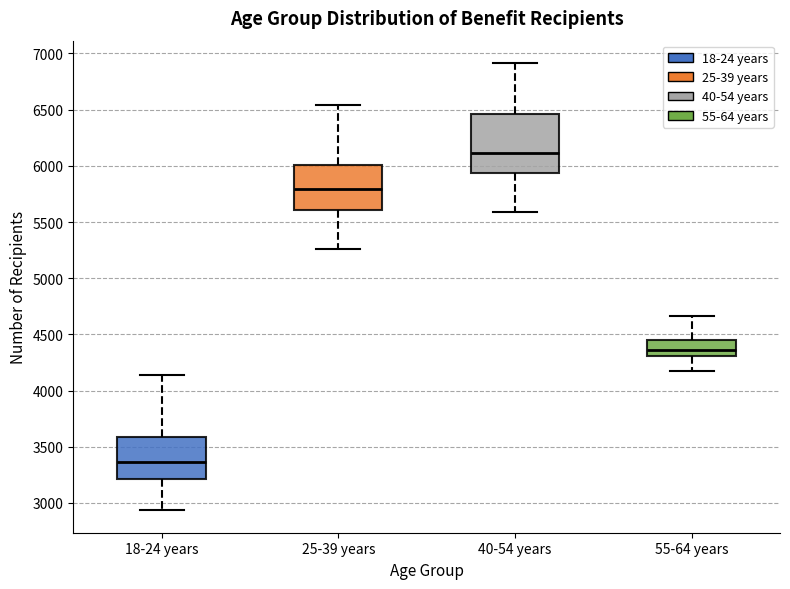

Which box has the lowest median line?

18-24 years